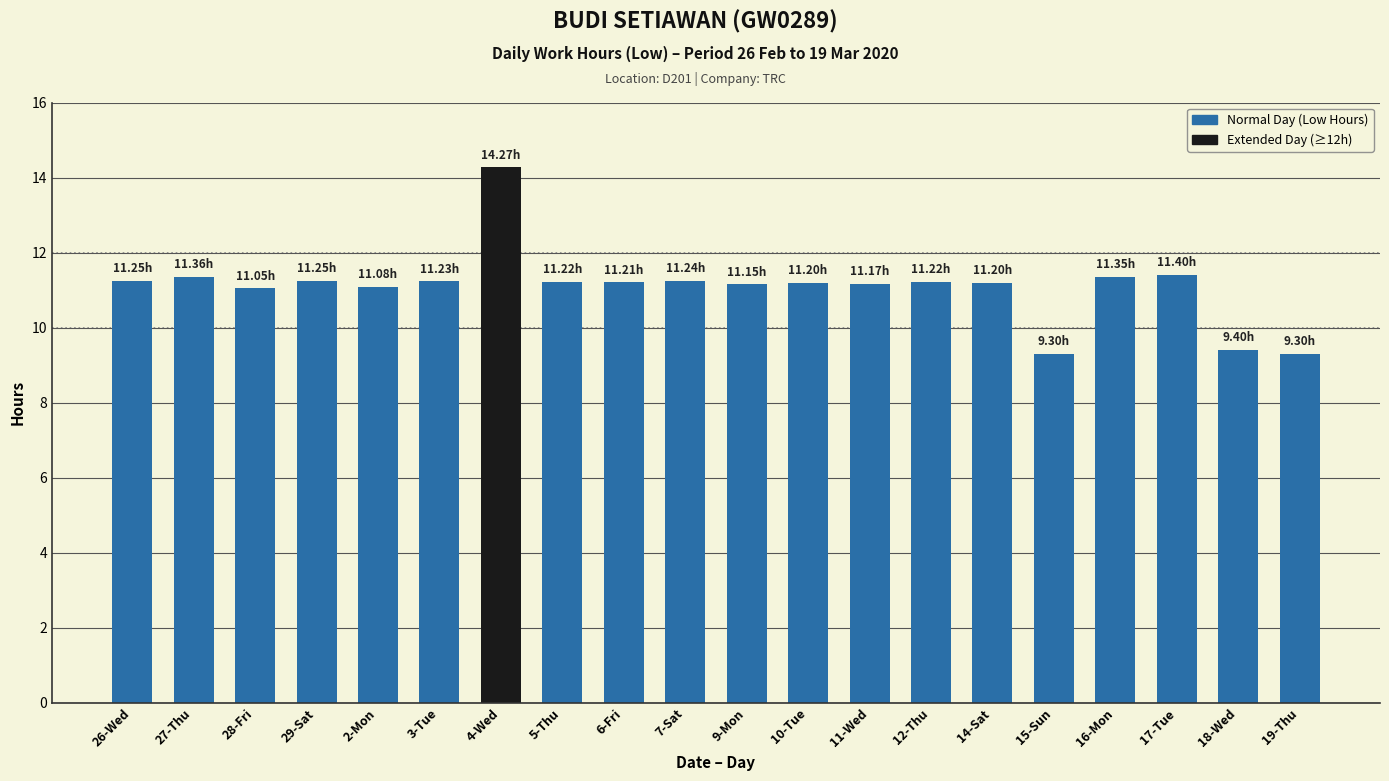

What is the ratio of the value at 4-Wed to the value at 16-Mon?

1.3